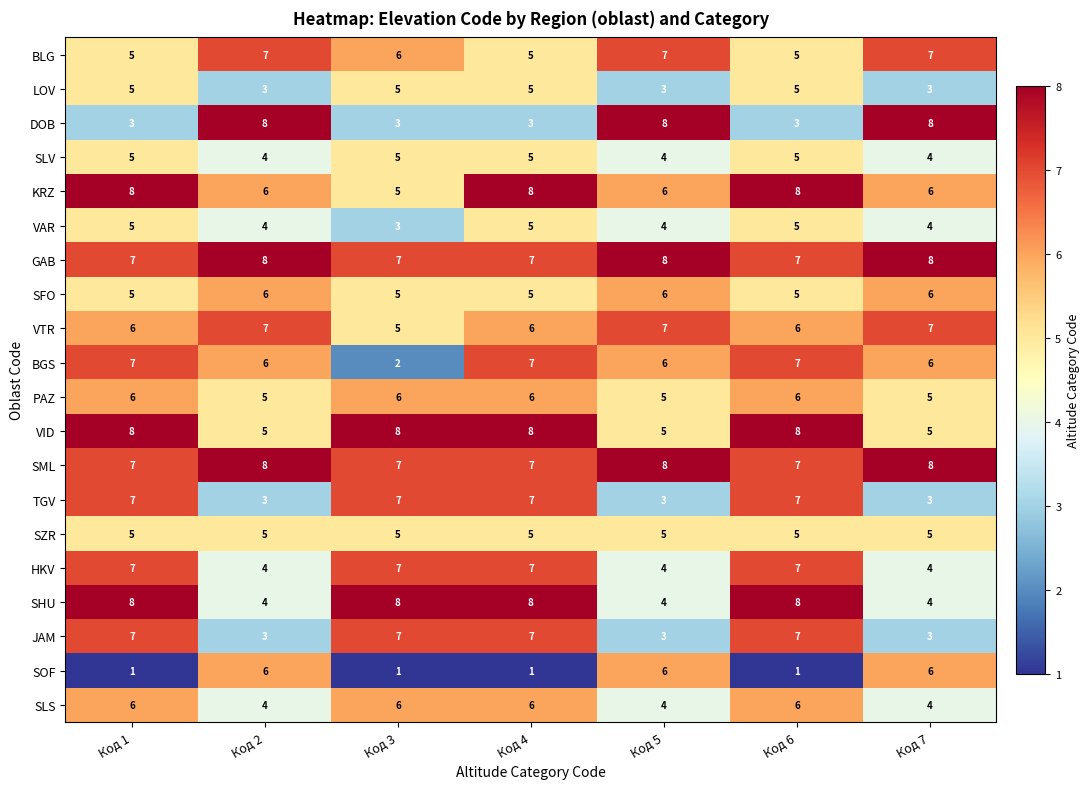

What is the spread (max minus min) of values at Код 7?

5